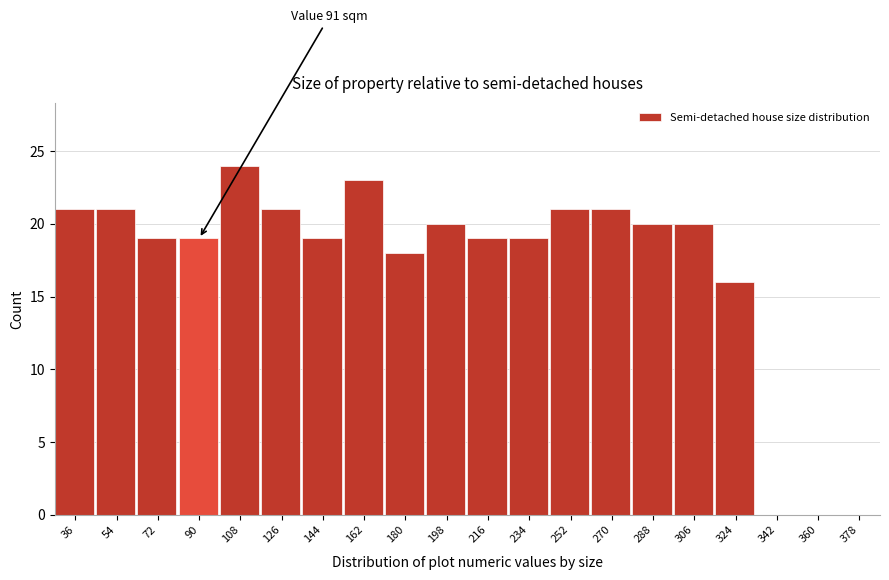

Reading left to right, list all the values displayed in this chart.

36=21	54=21	72=19	90=19	108=24	126=21	144=19	162=23	180=18	198=20	216=19	234=19	252=21	270=21	288=20	306=20	324=16	342=0	360=0	378=0